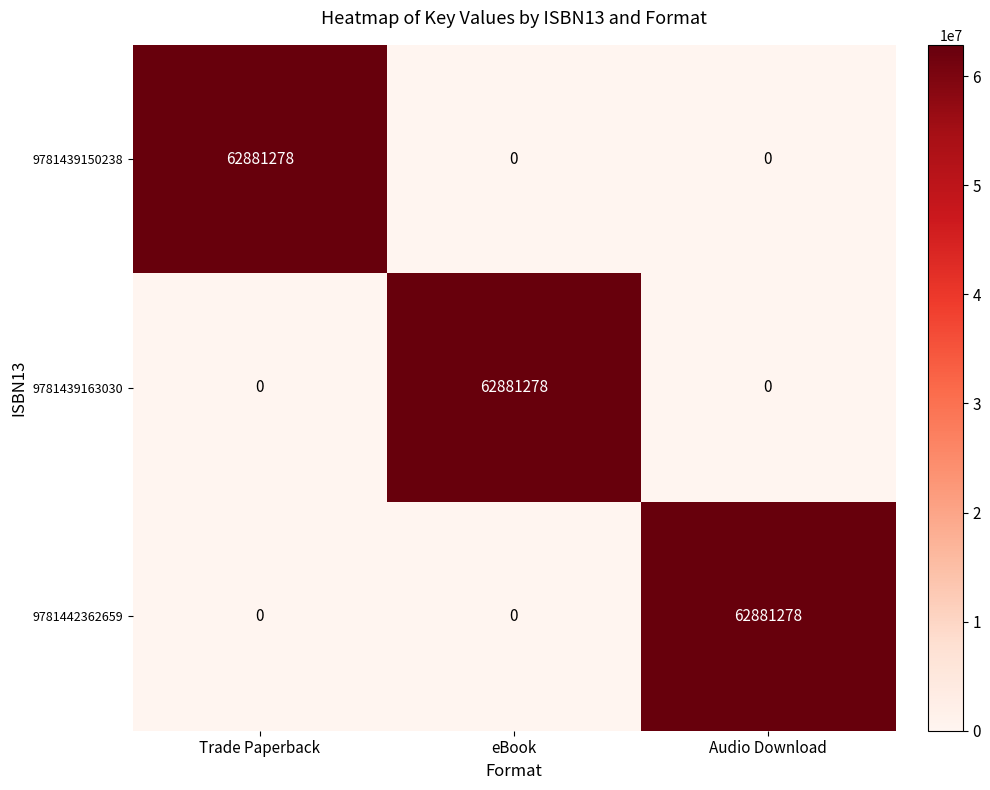

At how many categories does at least one series exceed 923508?

3